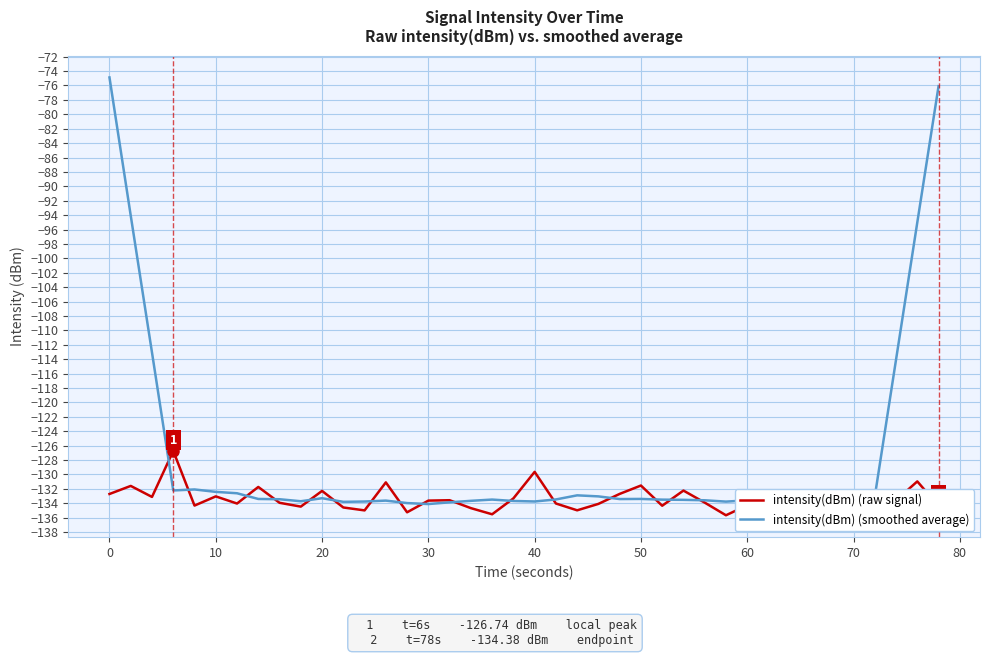

Does the chart display data point markers on the line(s)?

No